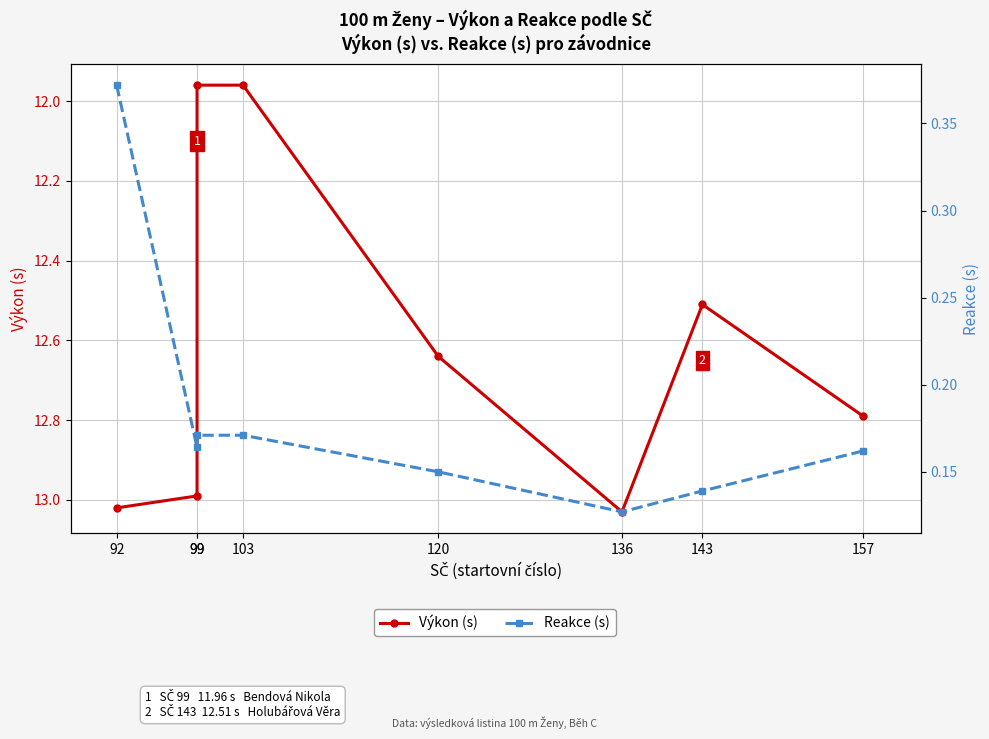

What is the difference between the second highest and second lowest values in the Výkon (s) series?

1.1